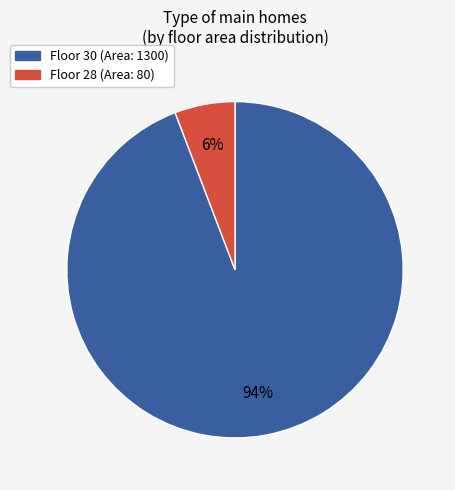

Which category has the smallest portion of the pie?

Floor 28 (Area: 80)